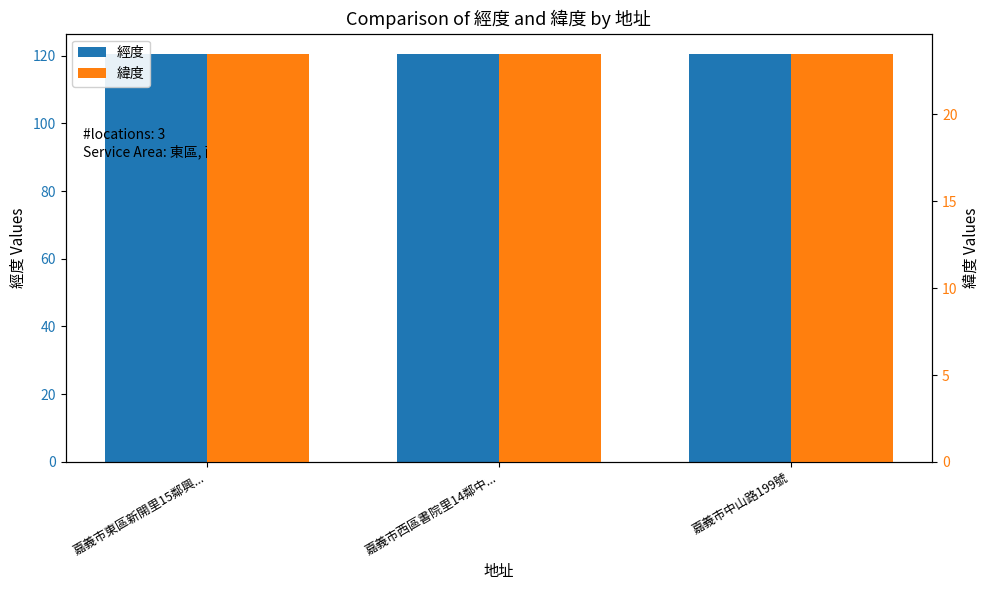

Read the 經度 value at 嘉義市東區新開里15鄰興....

120.5